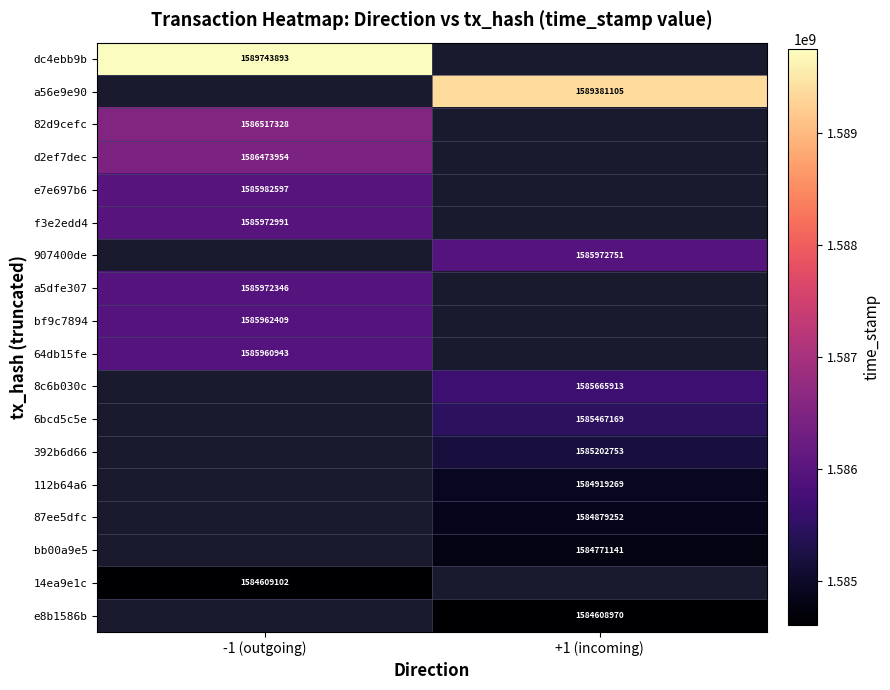

True or false: a56e9e90 has a value of 2309352724 at +1 (incoming).

False